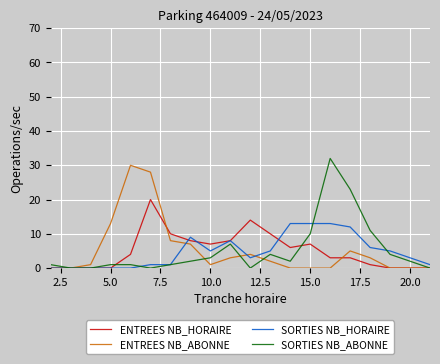

What is the highest value of the SORTIES NB_HORAIRE series?

13